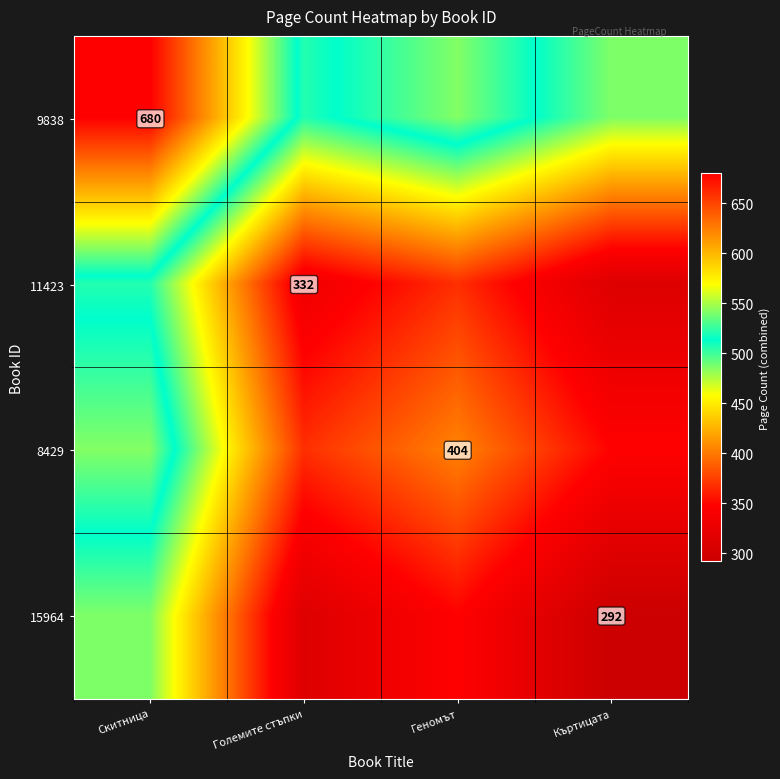

Which category has the highest value across all series?

Скитница